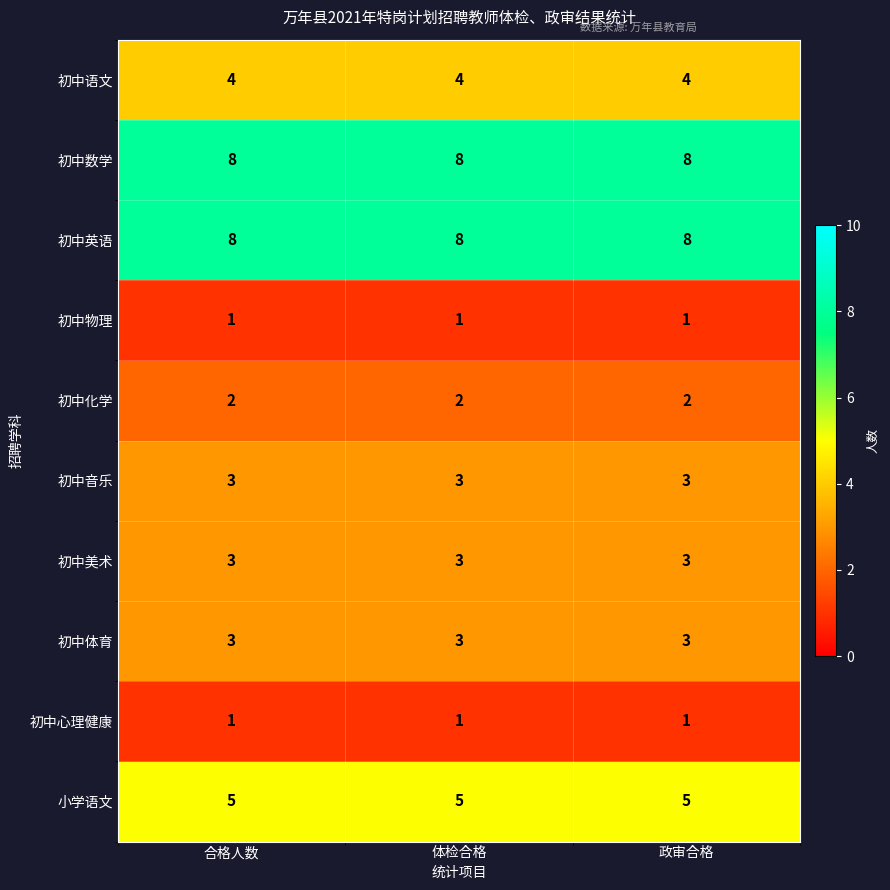

What is the sum of all 初中物理 values?

3